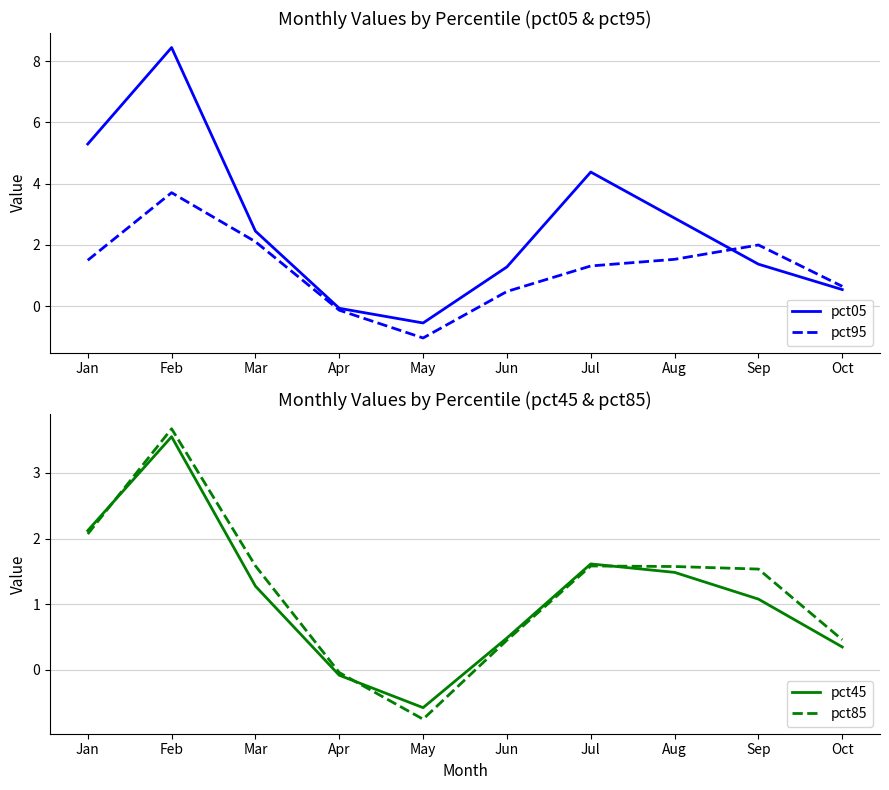

Which series has the largest range (max minus min)?

pct05